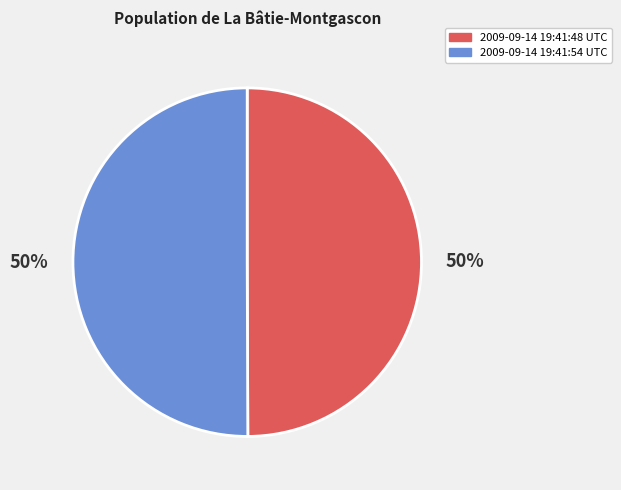

How many segments does this pie chart have?

2